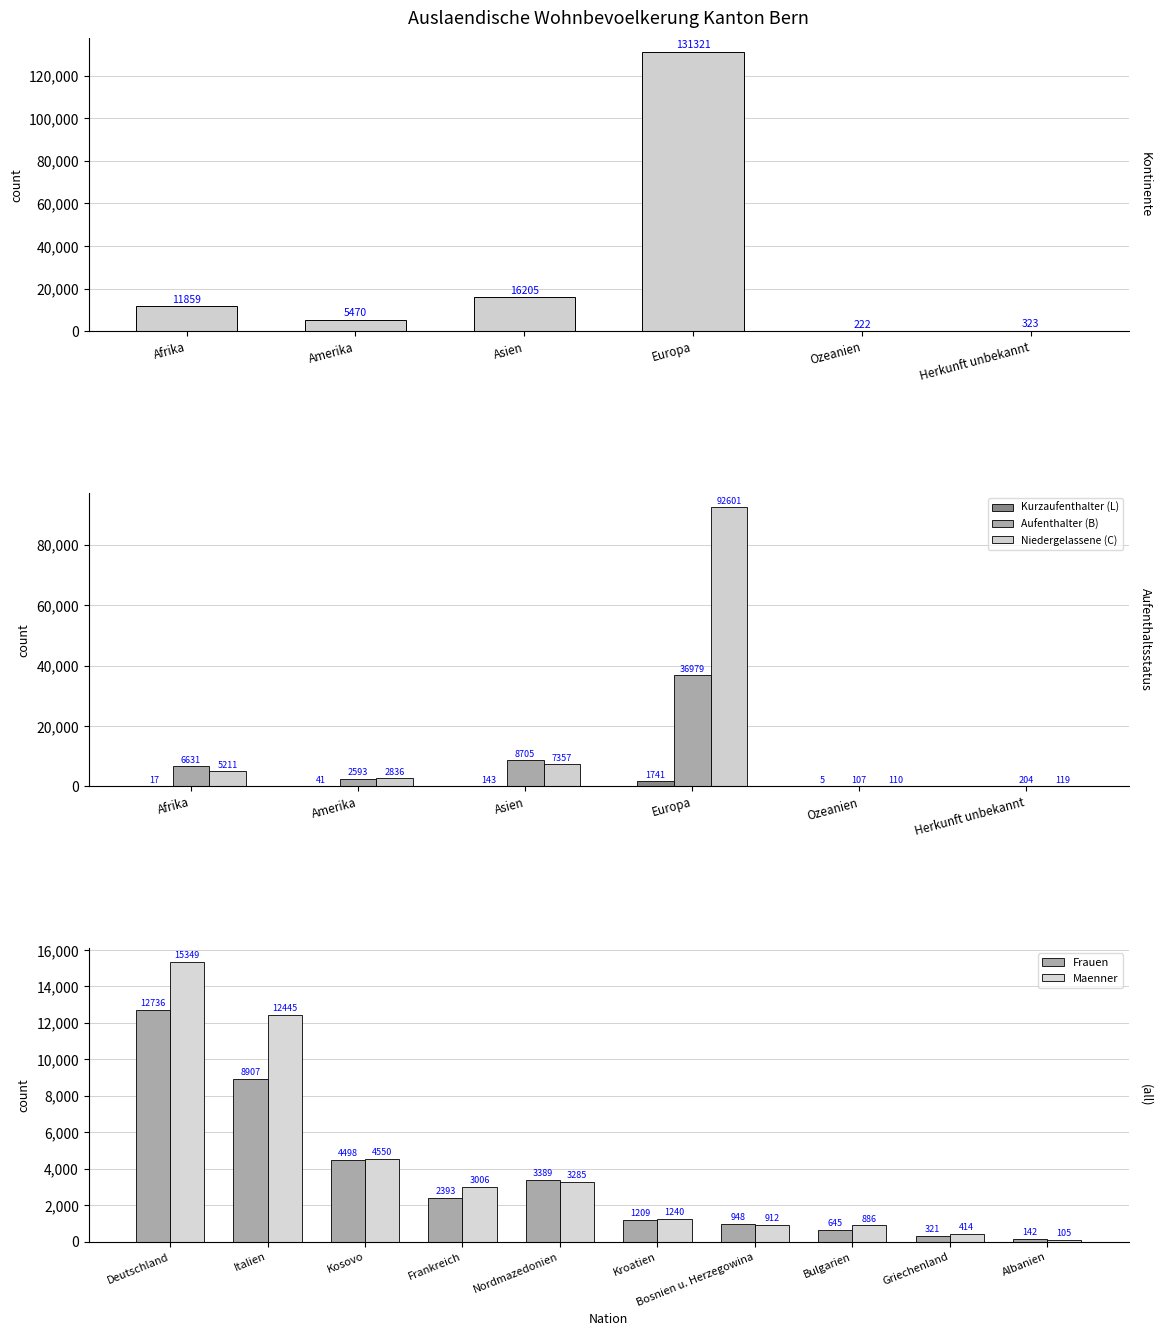

What is the spread (max minus min) of values at Afrika?

11842